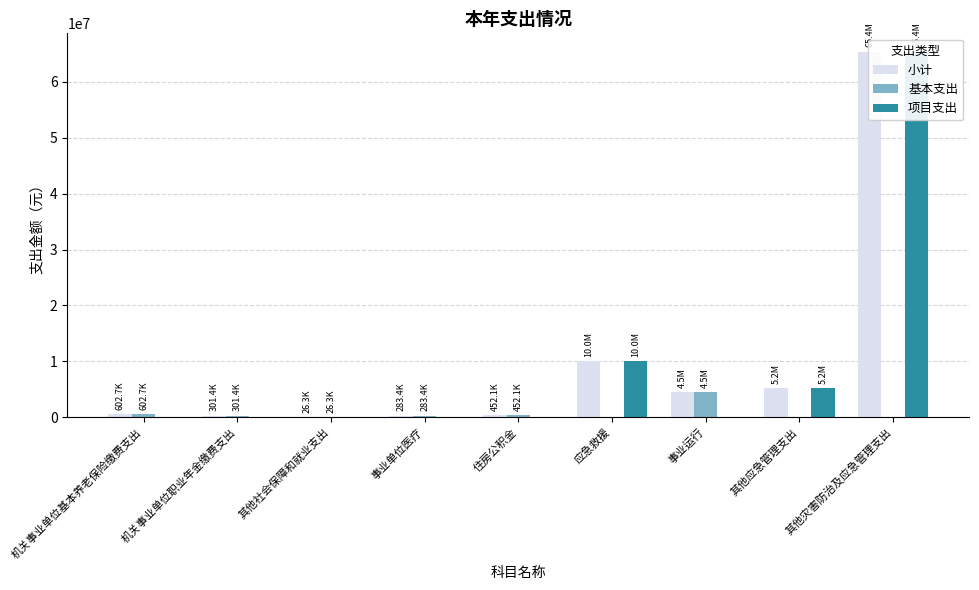

Is it true that 项目支出 equals 0.0 at 机关事业单位职业年金缴费支出?

True